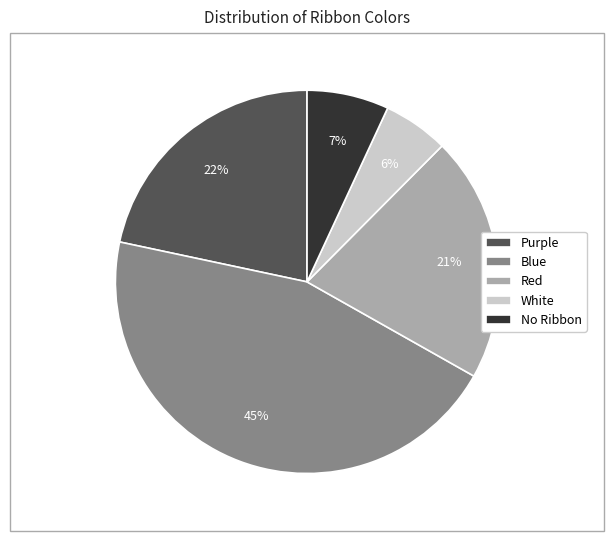

The Red slice represents 10% of the pie. True or false?

False